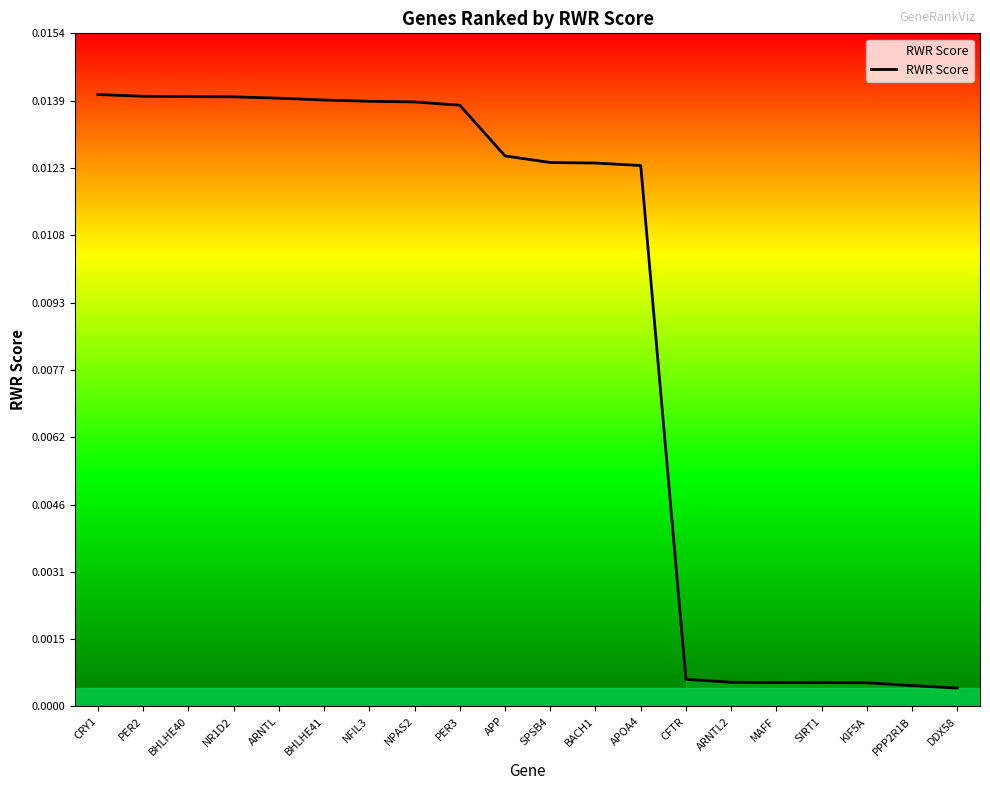

What position from the left is BHLHE40?

3